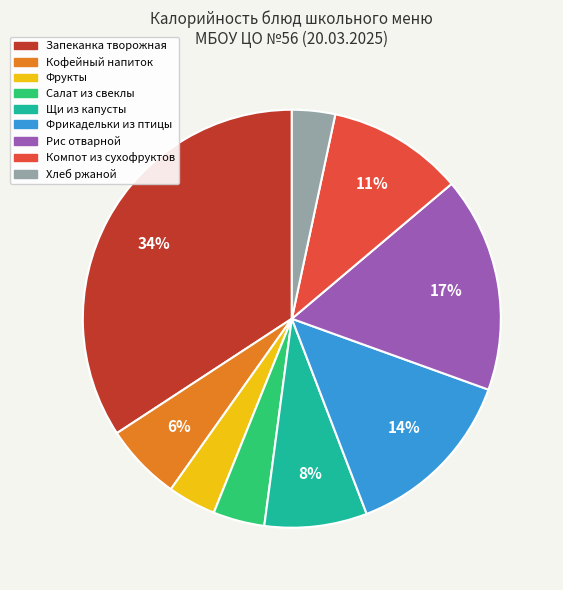

Is the sum of Салат из свеклы and Компот из сухофруктов greater than half?

No